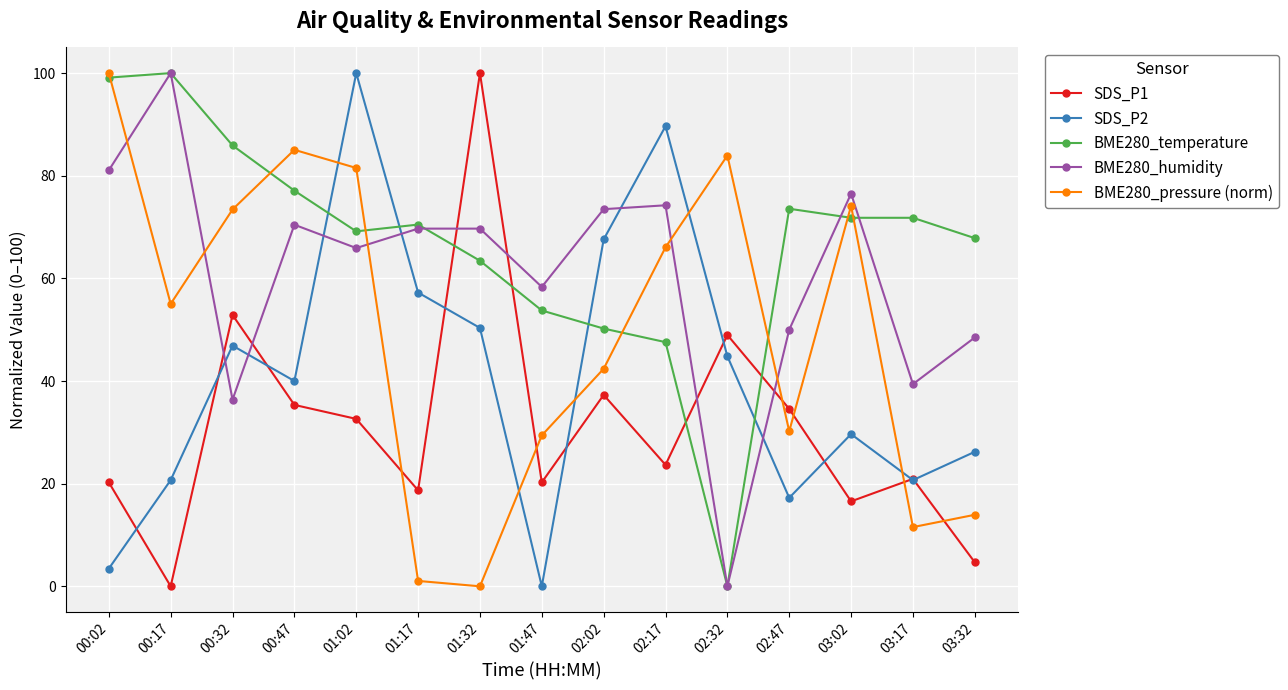

Is the value of BME280_humidity at 02:02 greater than the value of SDS_P1 at 01:17?

Yes